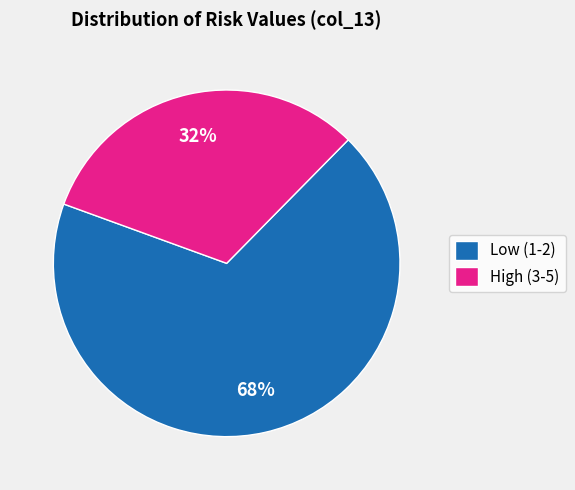

Do Low (1-2) and High (3-5) together represent more than half of the pie?

Yes